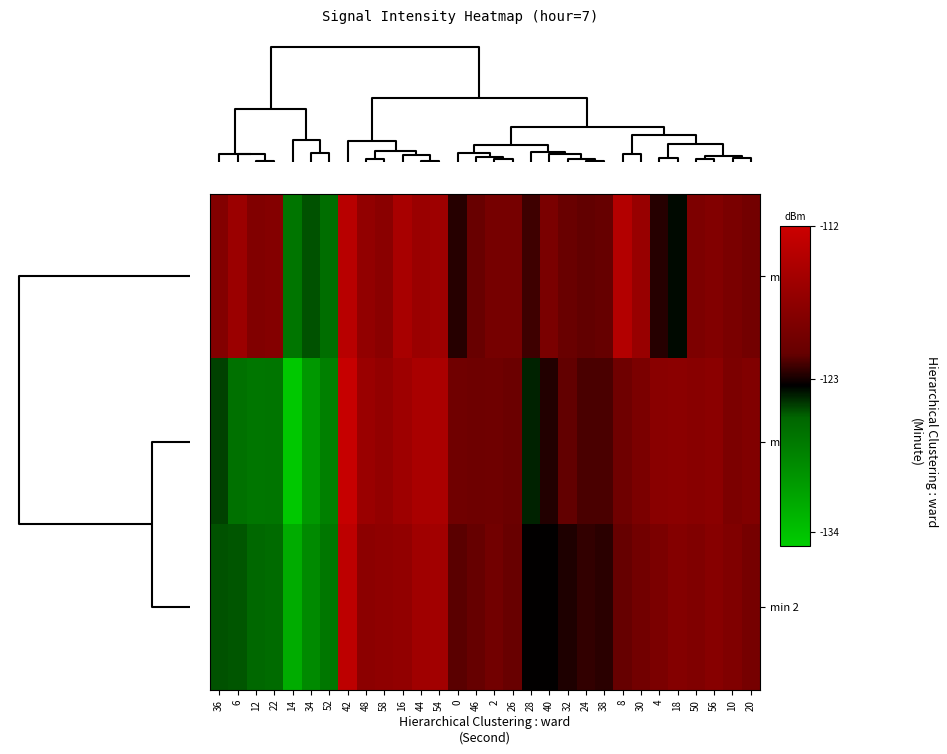

How many categories are shown in the chart?

30